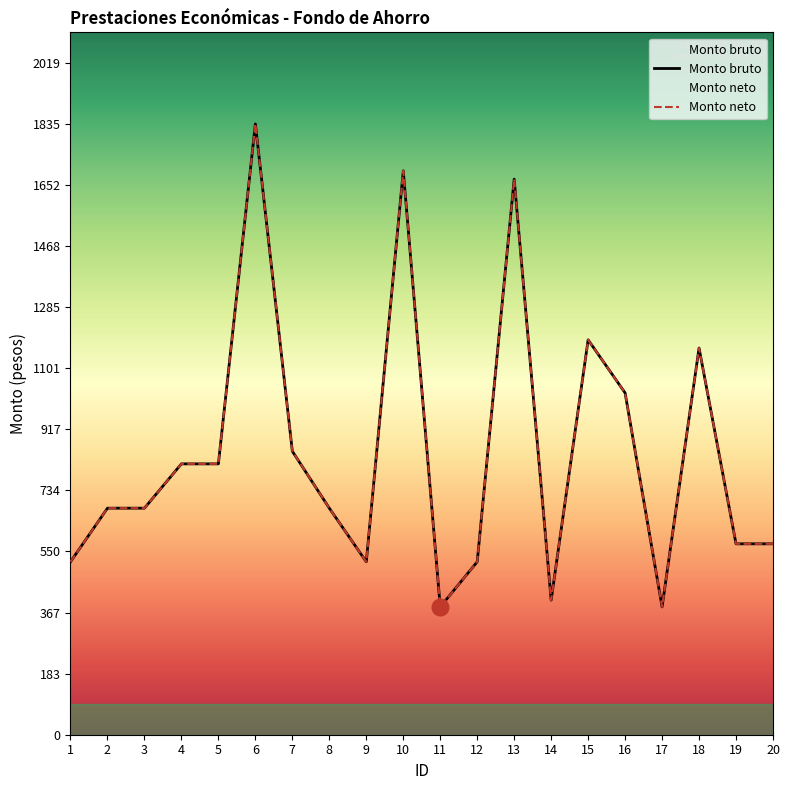

The Monto neto series shows 1836.0 at 6. True or false?

True